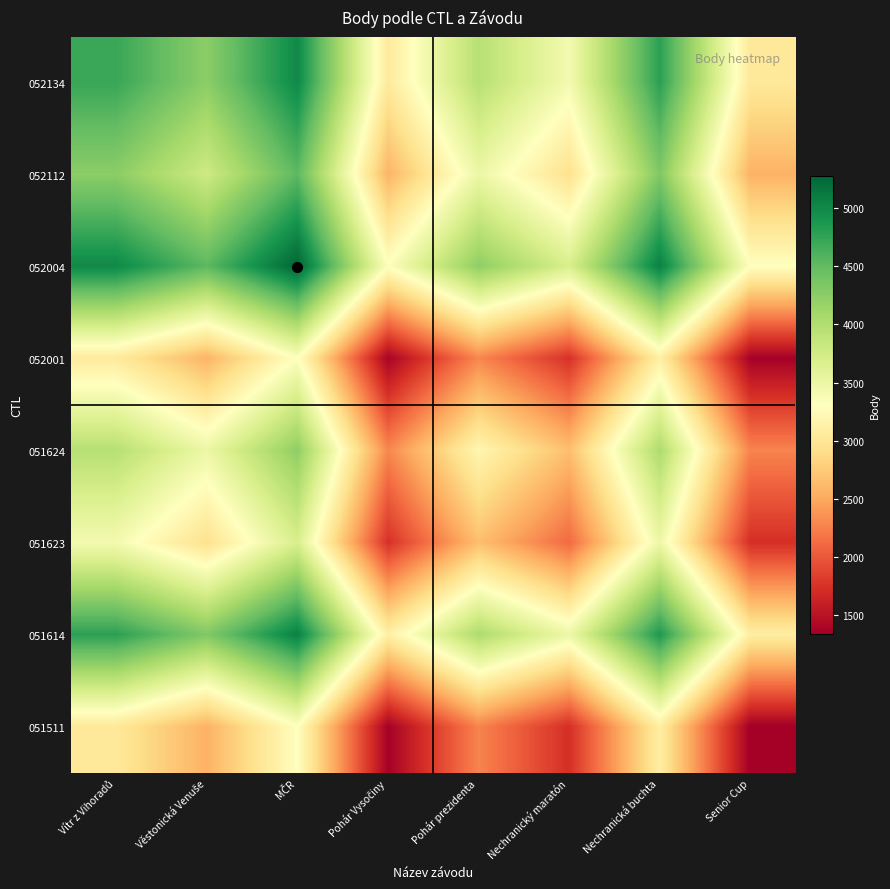

At which category is the sum across all series the highest?

MČR